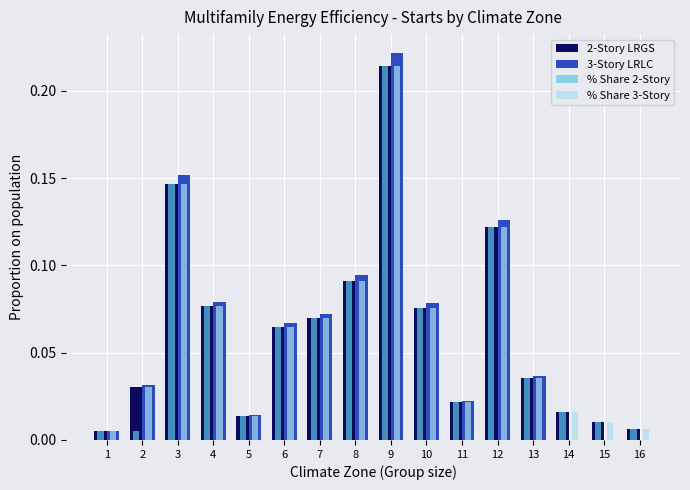

The % Share 3-Story series shows 0.0 at 2. True or false?

True